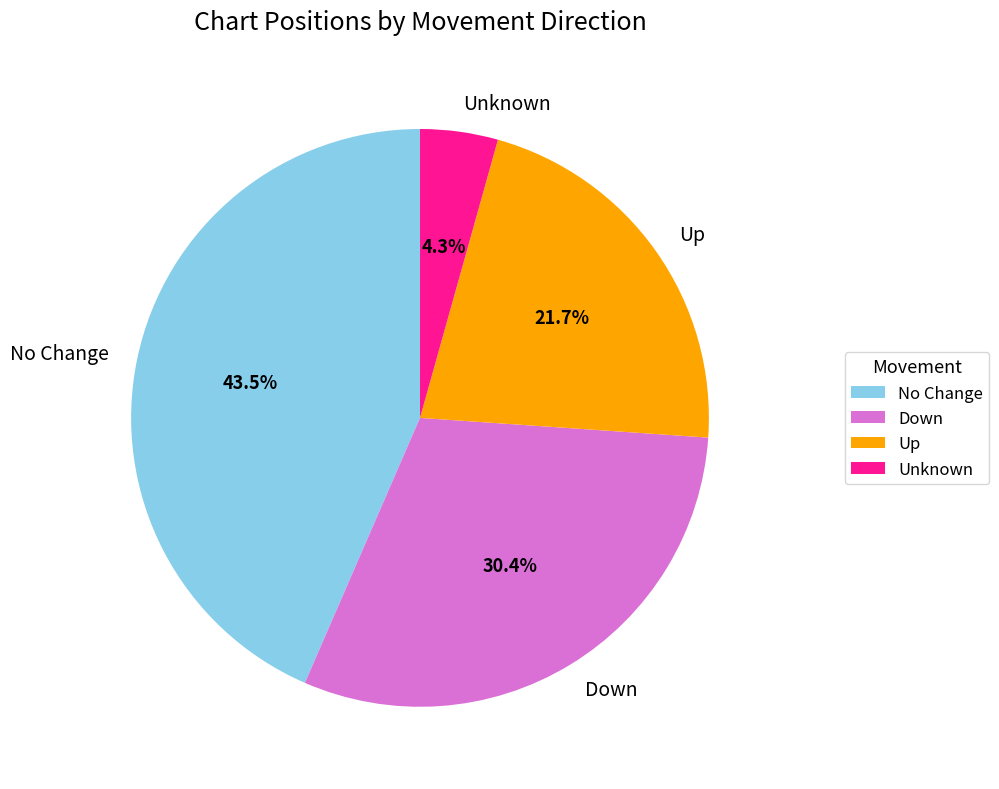

Which category has the biggest portion of the pie?

No Change